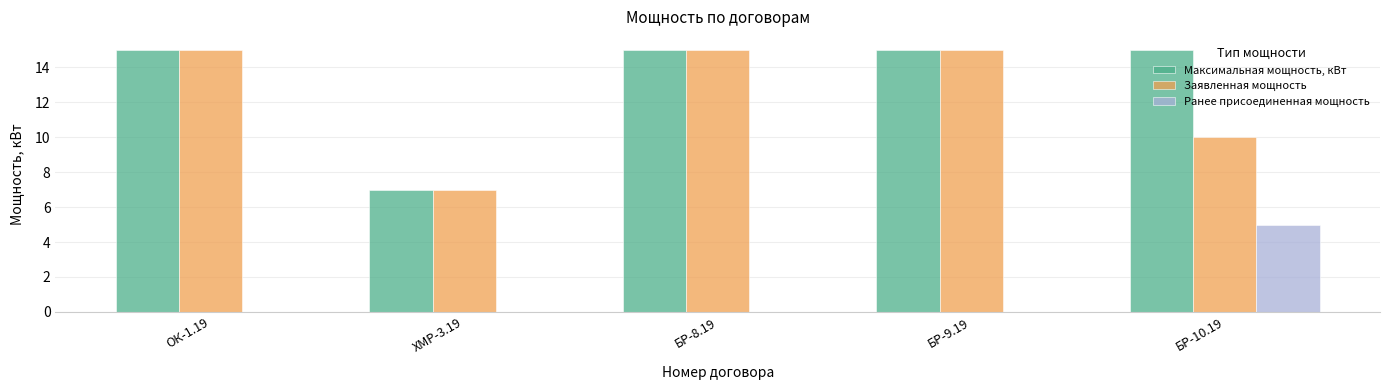

What is the total value across all series at БР-10.19?

30